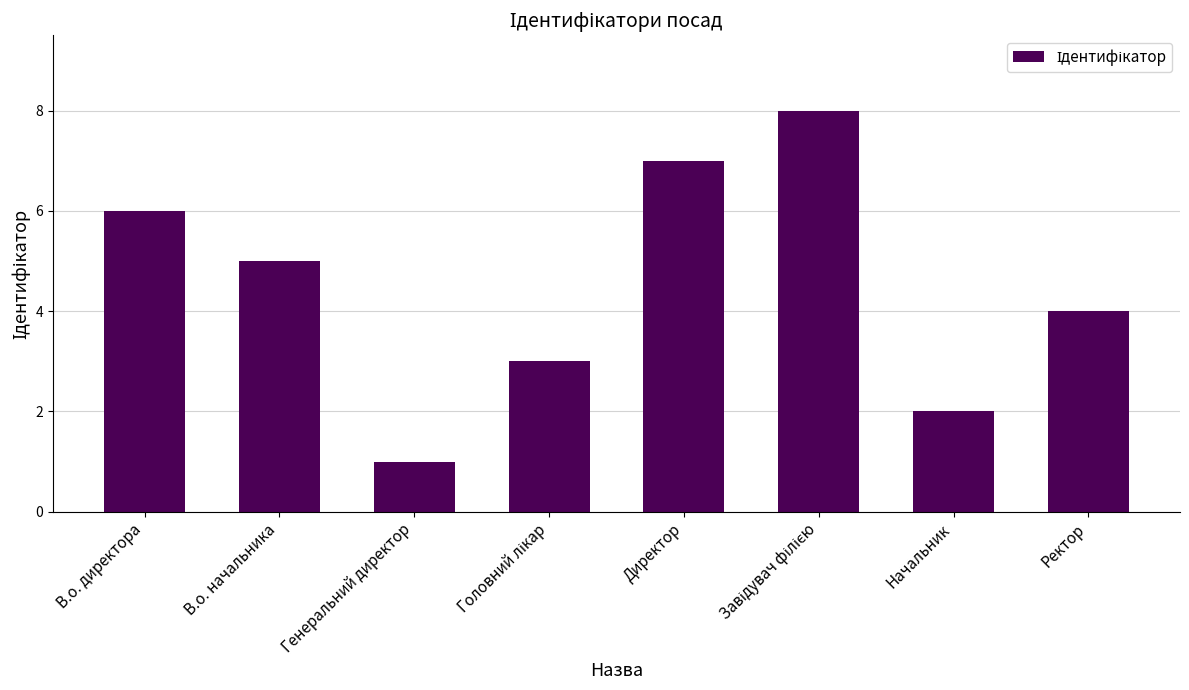

What is the ratio of the value at Начальник to the value at Директор?

0.3